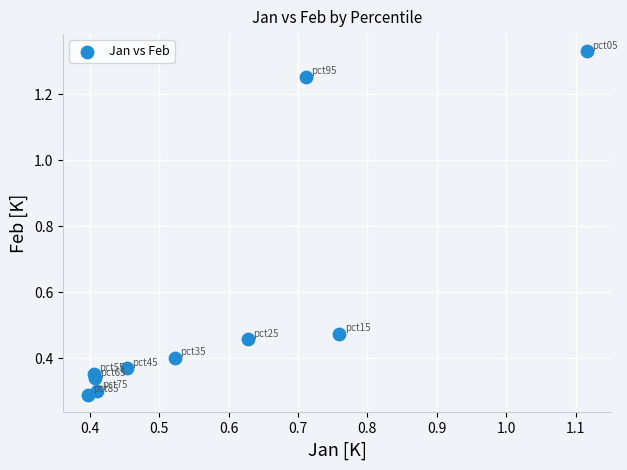

What is the average X value?

0.6